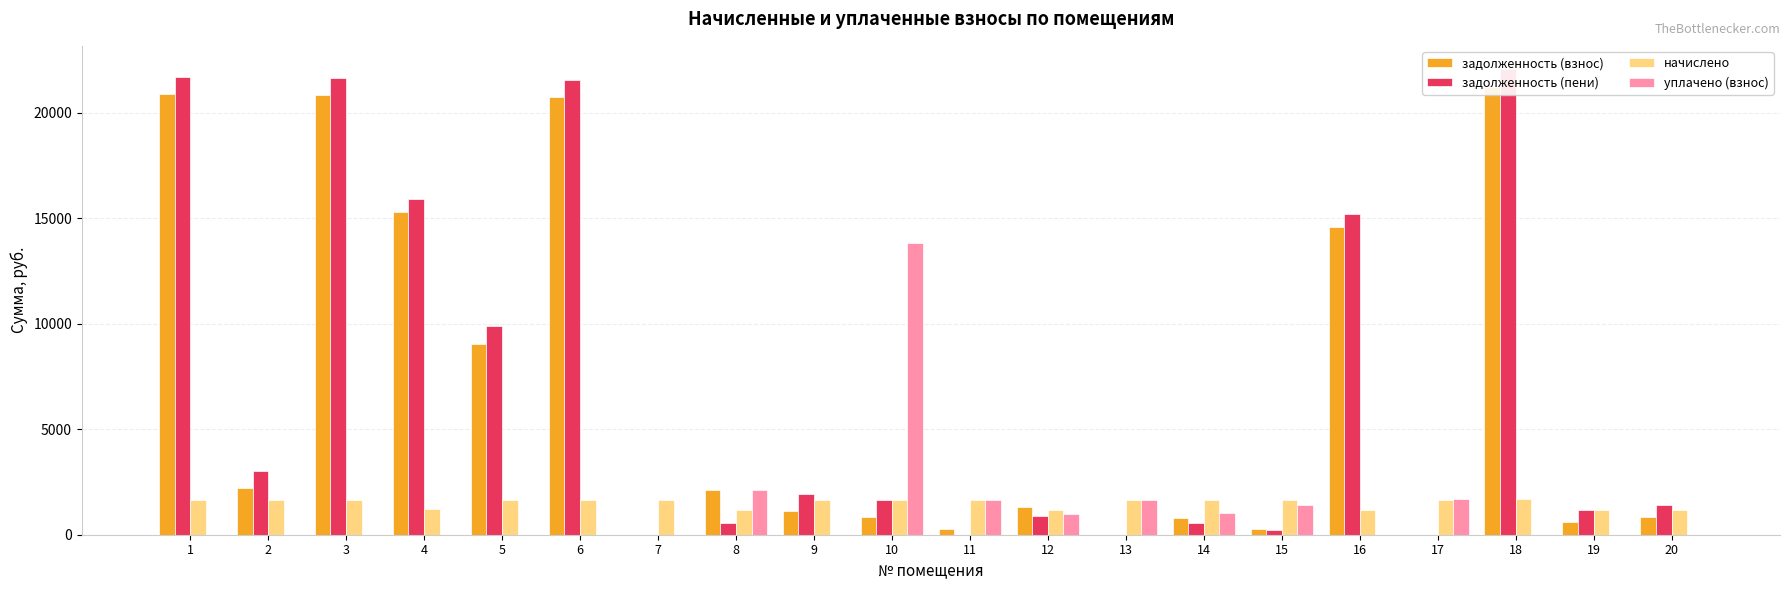

Which category has the highest value across all series?

18